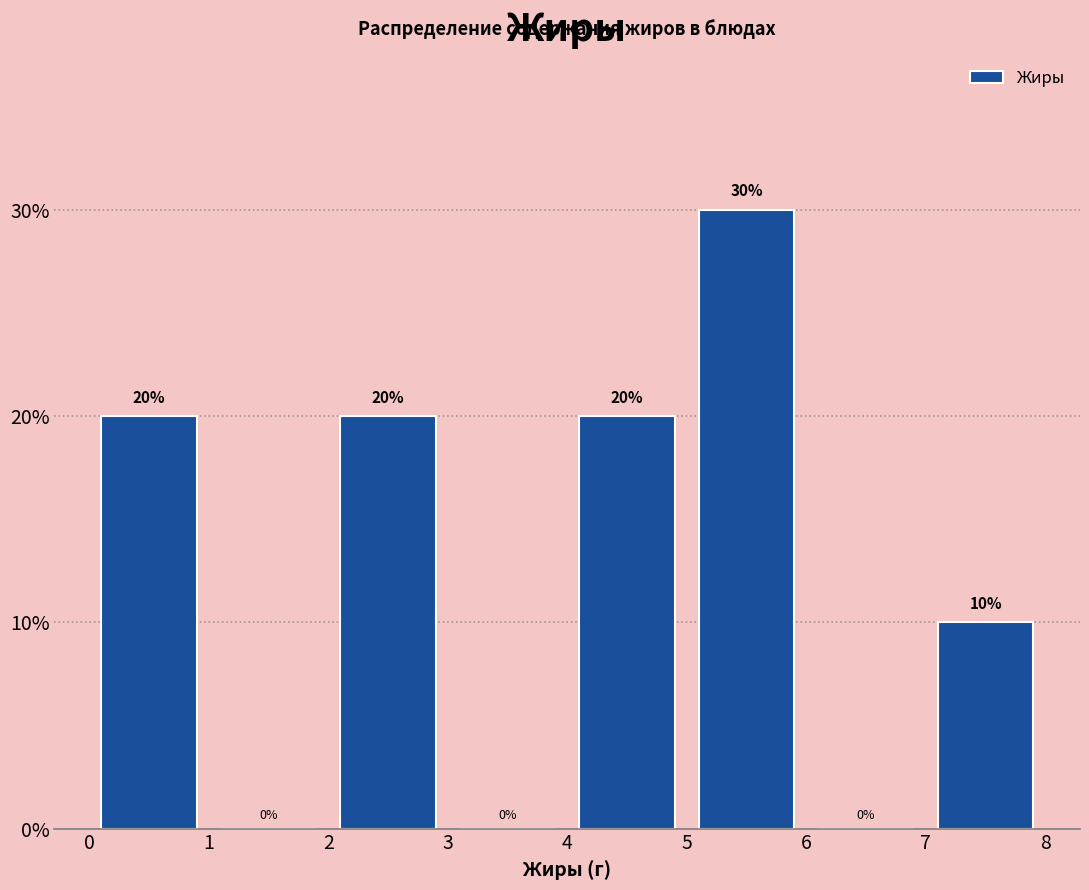

Reading left to right, list every bar in this chart as the range it spans on the x-axis followed by its height.

0 to 1: 20
1 to 2: 0
2 to 3: 20
3 to 4: 0
4 to 5: 20
5 to 6: 30
6 to 7: 0
7 to 8: 10